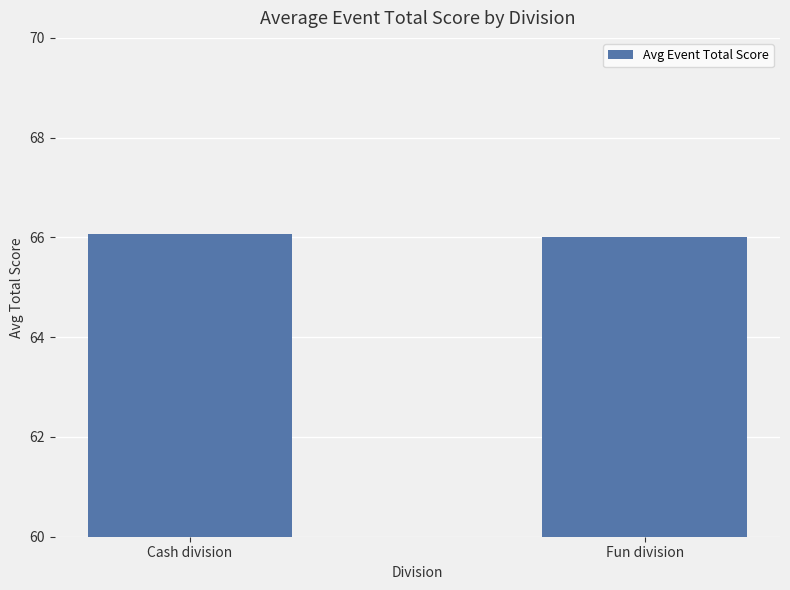

What is the ratio of the value at Cash division to the value at Fun division?

1.0